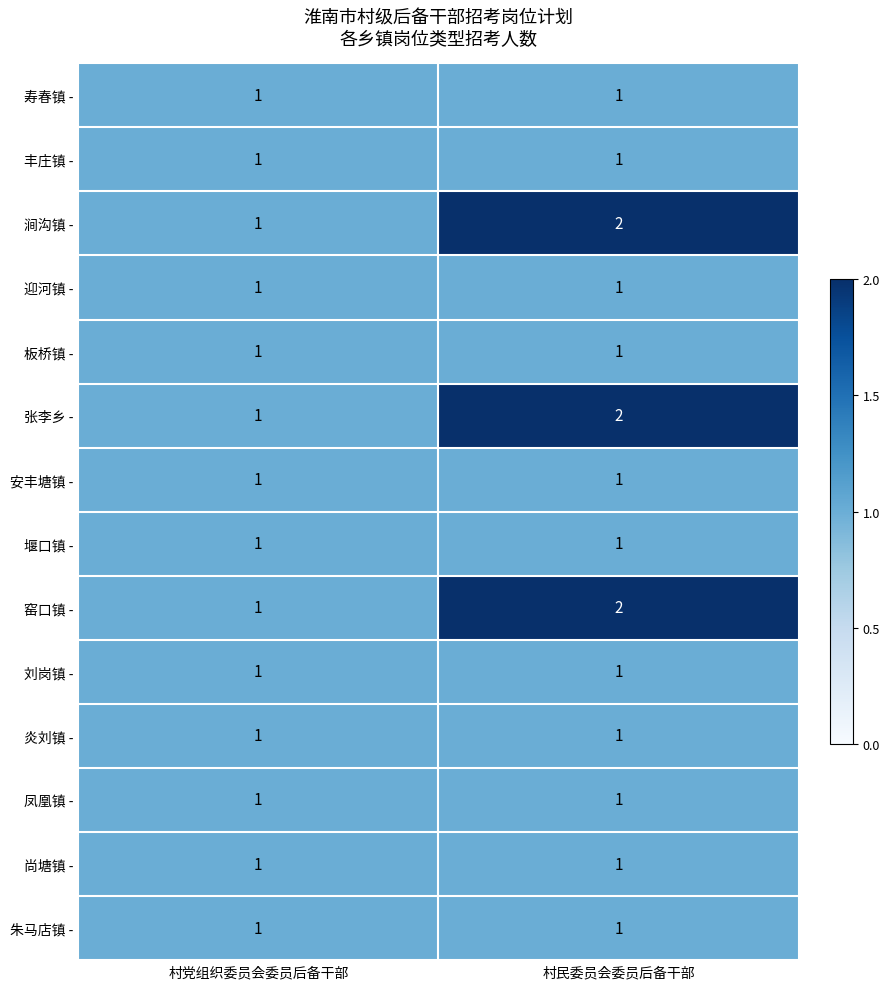

Reading left to right, transcribe all the data shown in this chart.

寿春镇 -: 1	1
丰庄镇 -: 1	1
涧沟镇 -: 1	2
迎河镇 -: 1	1
板桥镇 -: 1	1
张李乡 -: 1	2
安丰塘镇 -: 1	1
堰口镇 -: 1	1
窑口镇 -: 1	2
刘岗镇 -: 1	1
炎刘镇 -: 1	1
凤凰镇 -: 1	1
尚塘镇 -: 1	1
朱马店镇 -: 1	1